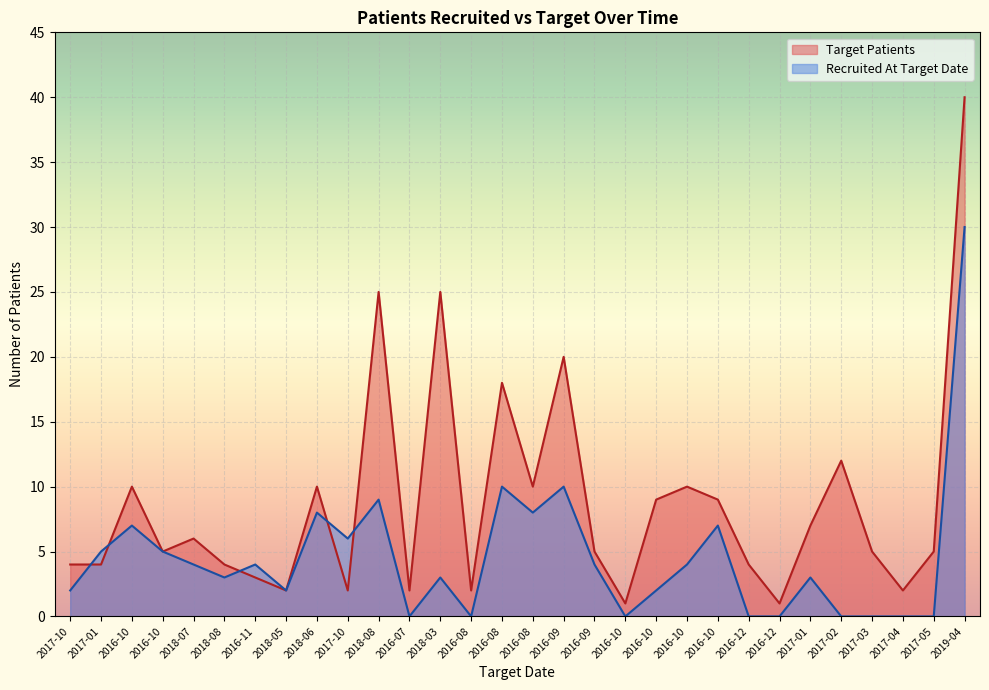

Reading right to left, what are all the values shown in this chart?

Target Patients: 2019-04=40	2017-05=5	2017-04=2	2017-03=5	2017-02=12	2017-01=7	2016-12=1	2016-12=4	2016-10=9	2016-10=10	2016-10=9	2016-10=1	2016-09=5	2016-09=20	2016-08=10	2016-08=18	2016-08=2	2018-03=25	2016-07=2	2018-08=25	2017-10=2	2018-06=10	2018-05=2	2016-11=3	2018-08=4	2018-07=6	2016-10=5	2016-10=10	2017-01=4	2017-10=4
Recruited At Target Date: 2019-04=30	2017-05=0	2017-04=0	2017-03=0	2017-02=0	2017-01=3	2016-12=0	2016-12=0	2016-10=7	2016-10=4	2016-10=2	2016-10=0	2016-09=4	2016-09=10	2016-08=8	2016-08=10	2016-08=0	2018-03=3	2016-07=0	2018-08=9	2017-10=6	2018-06=8	2018-05=2	2016-11=4	2018-08=3	2018-07=4	2016-10=5	2016-10=7	2017-01=5	2017-10=2